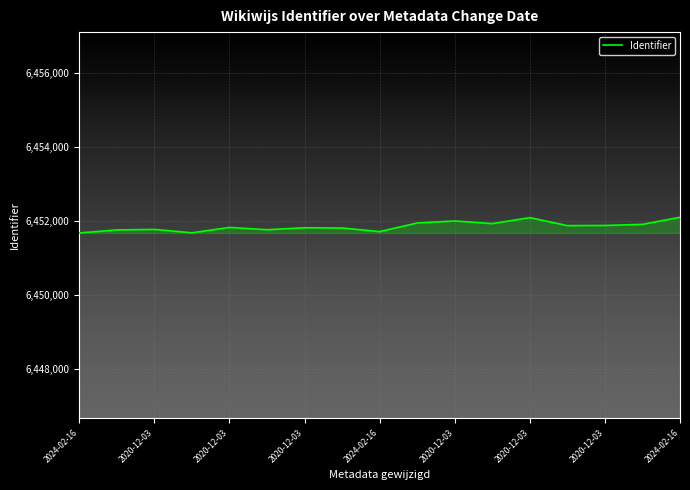

What is the difference between the maximum and minimum values?

424